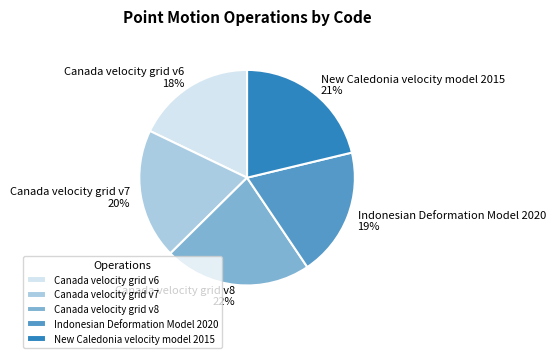

To the nearest percent, what is the combined percentage of Canada velocity grid v8 and Canada velocity grid v6?

40%